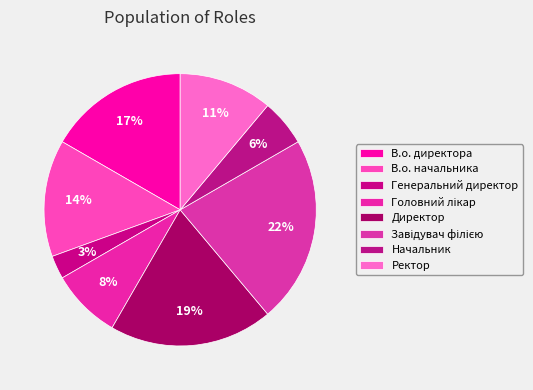

To the nearest percent, what is the combined percentage of Ректор and Начальник?

17%